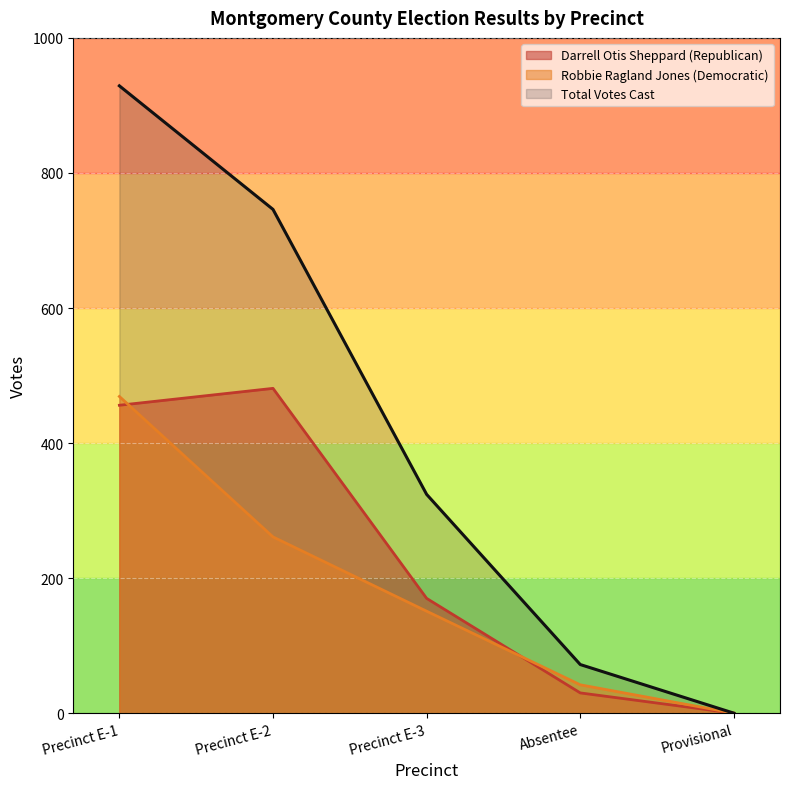

What is the difference between the maximum and second lowest values in the Robbie Ragland Jones (Democratic) series?

427